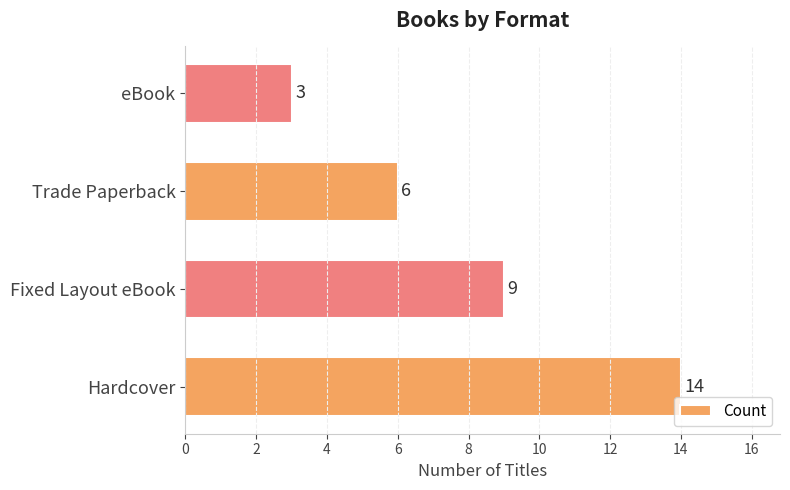

What is the minimum value shown in the chart?

3